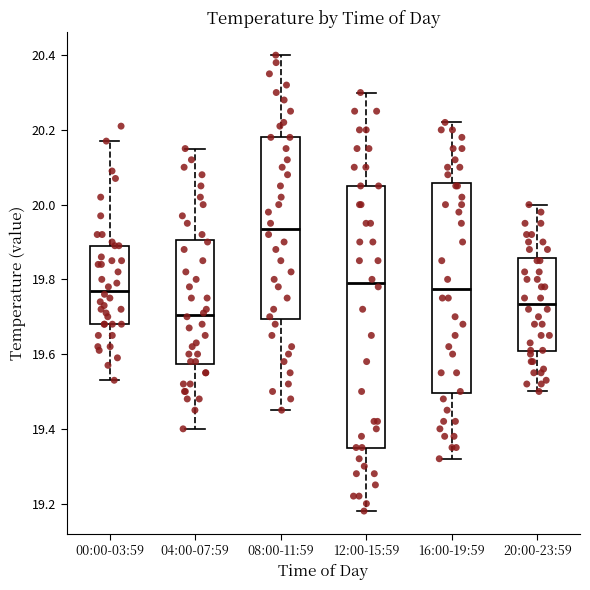

Which box's median line is the highest?

08:00-11:59